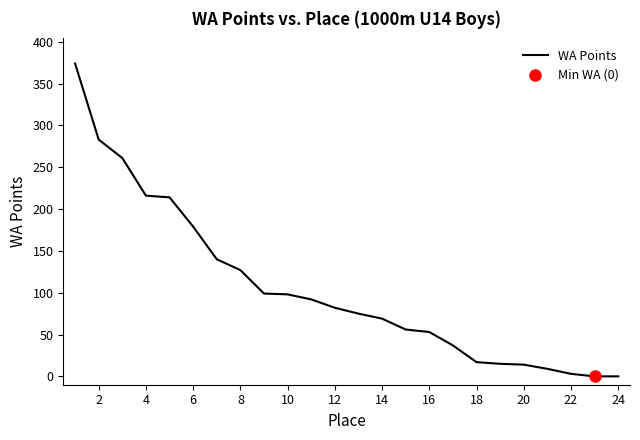

True or false: the data has more than 2 interior local peaks.

False